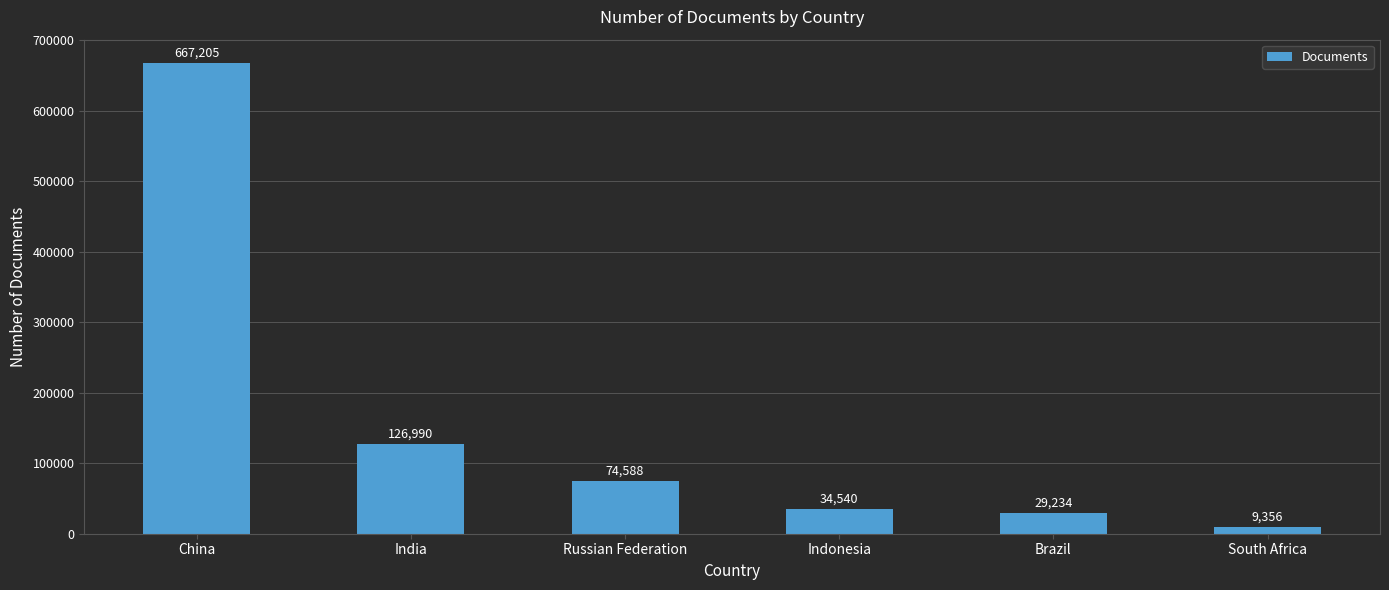

What is the smallest value displayed?

9356